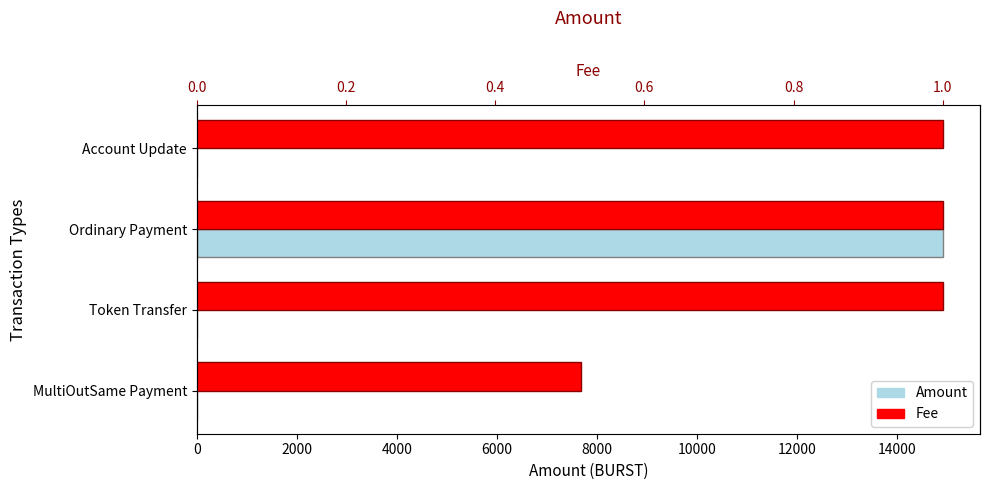

The Amount series shows 8909.7 at Token Transfer. True or false?

False